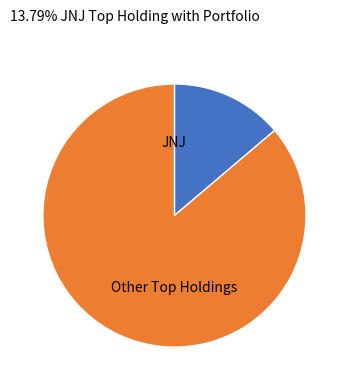

Is it true that JNJ is 1% of the pie?

False